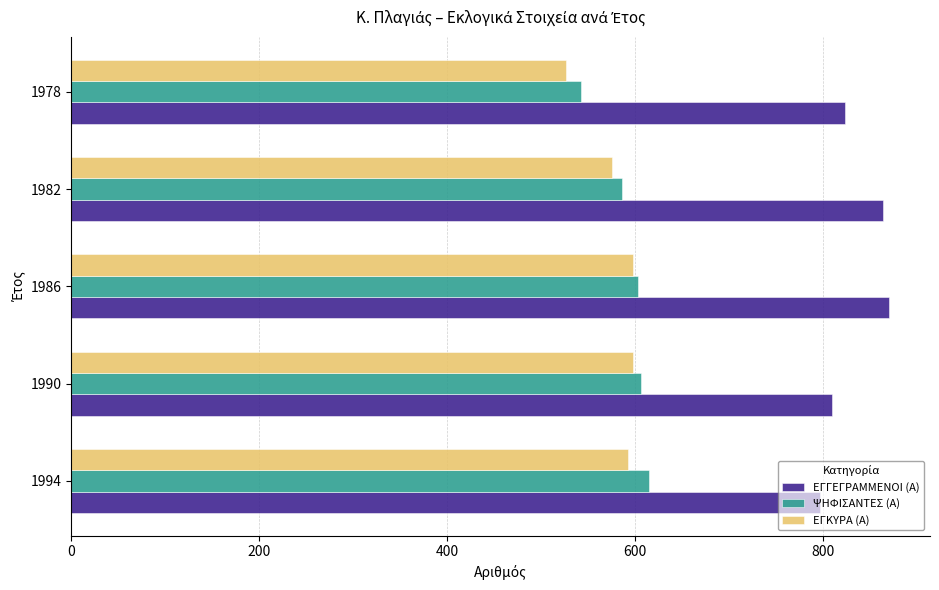

What is the total value across all series at 1994?

2004